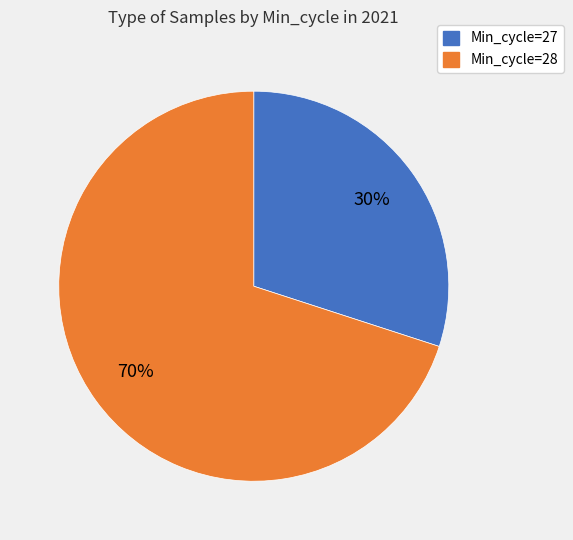

Is there a majority slice in this chart?

Yes